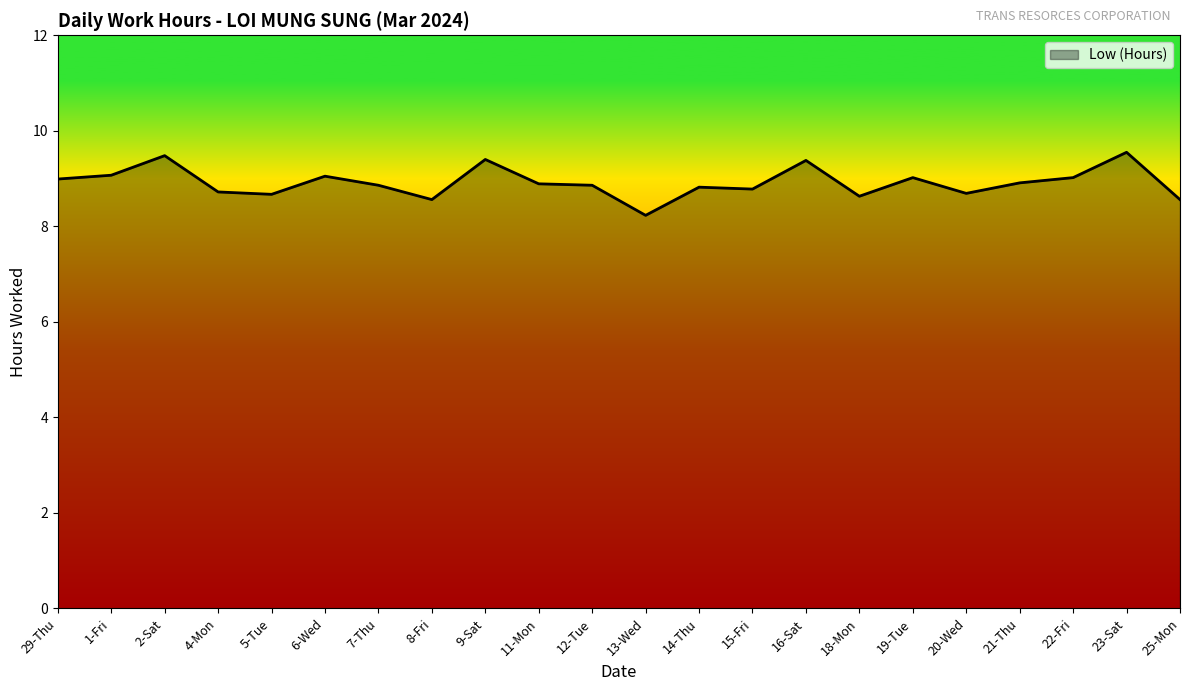

True or false: the data shows 15.8 at 1-Fri.

False